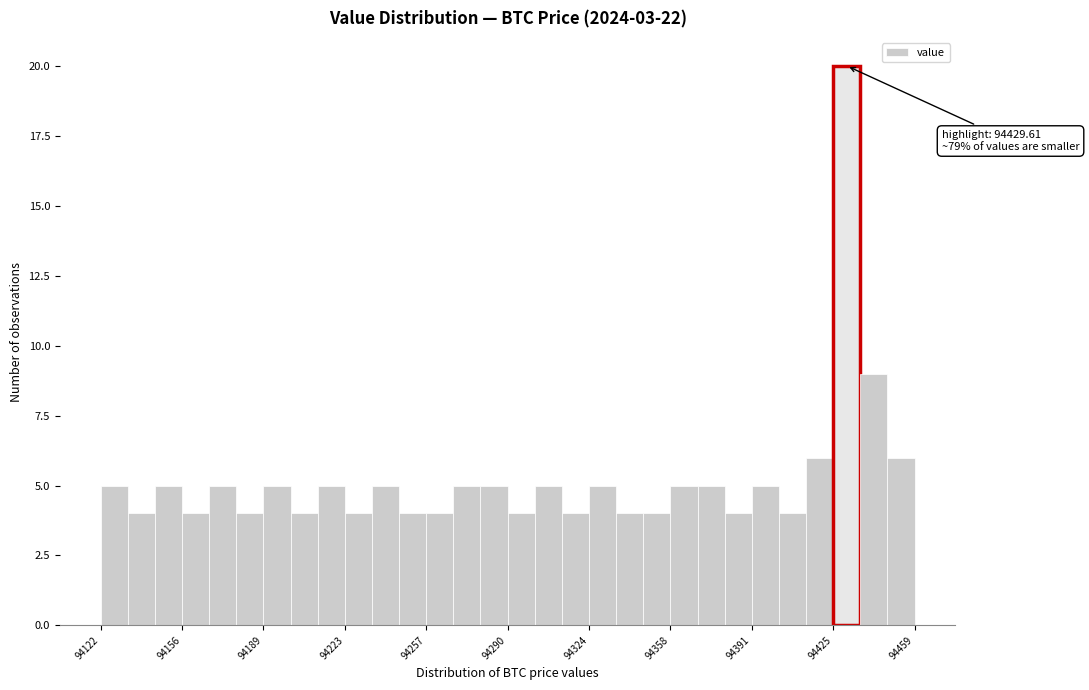

Read against the x-axis, roughly where is the centre of the tallest bar?

94430